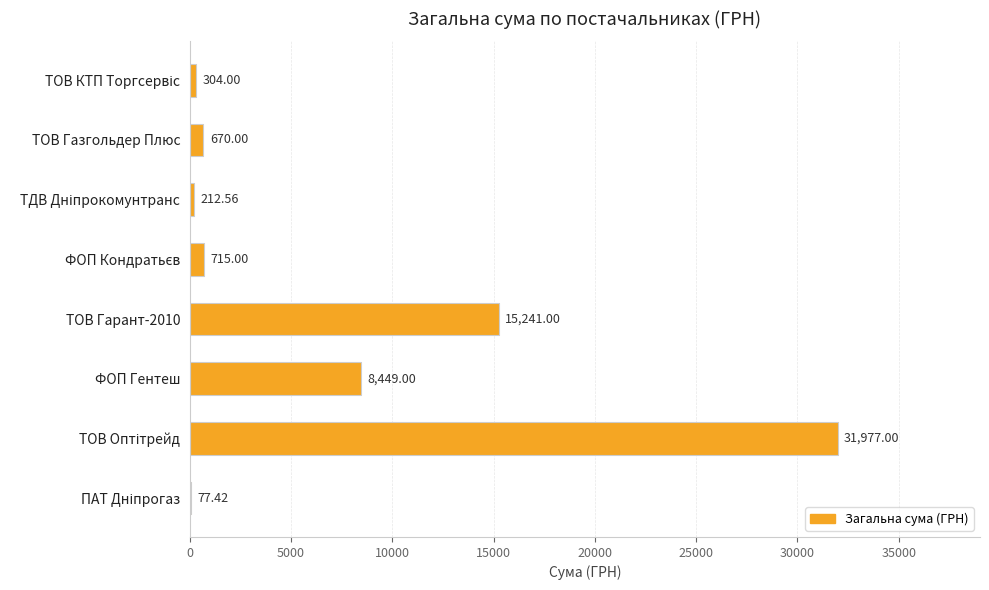

What is the maximum value shown in the chart?

31977.0